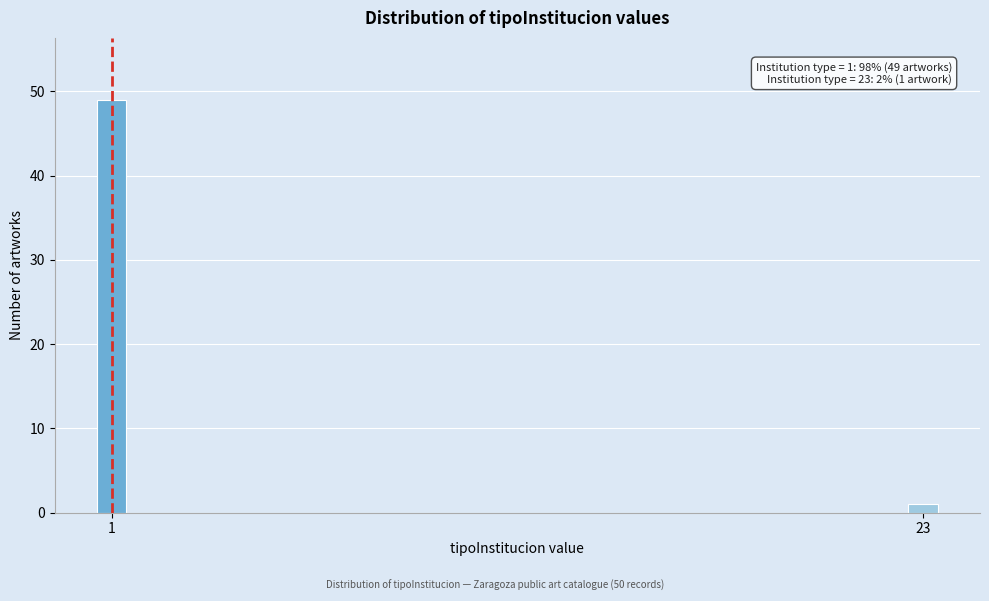

Reading left to right, transcribe all the data shown in this chart.

1=49	23=1